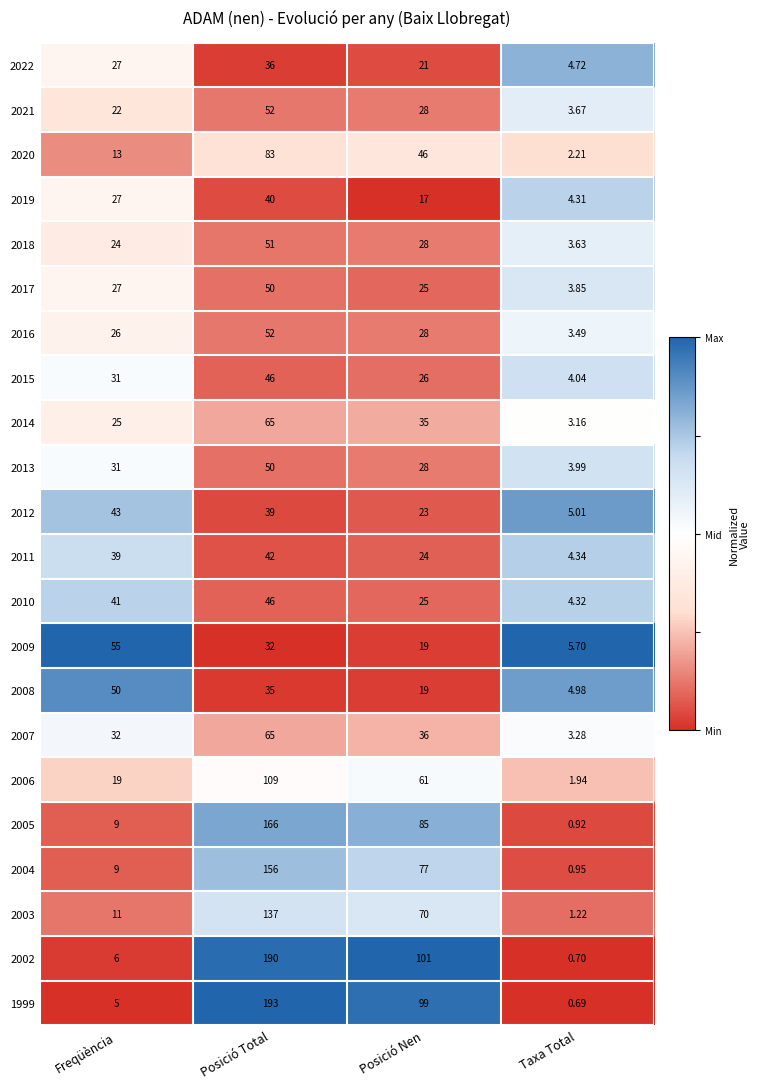

Is the value of 2011 at Posició Nen greater than the value of 2007 at Taxa Total?

Yes